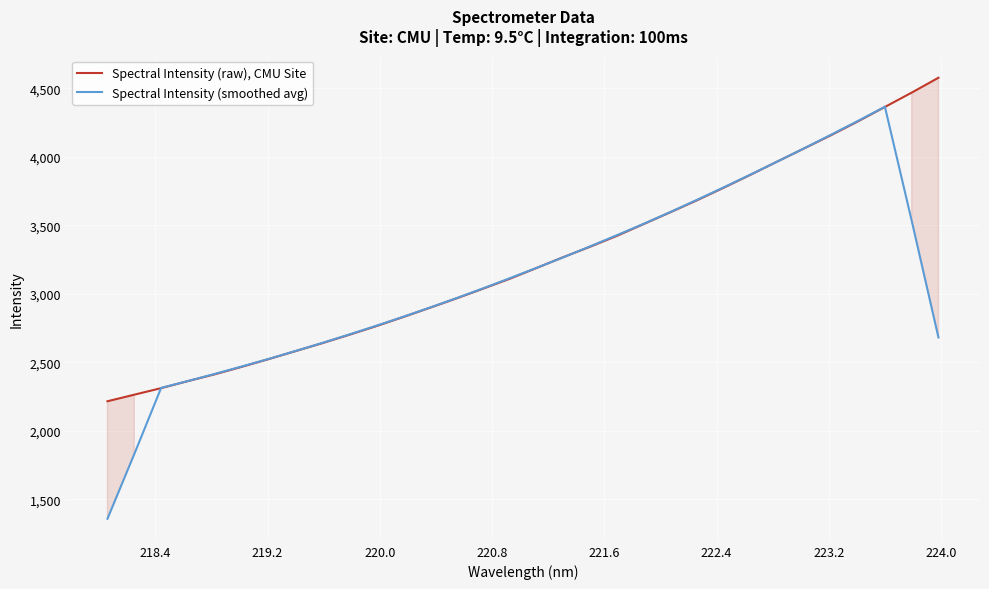

What are all the series names shown in the legend?

Spectral Intensity (raw), CMU Site, Spectral Intensity (smoothed avg)